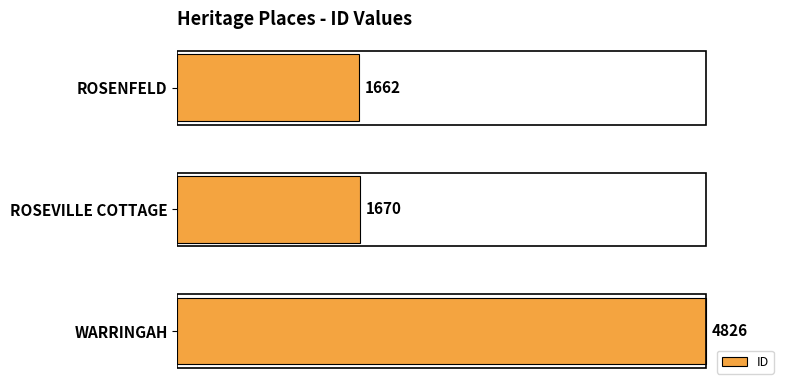

What is the average value?

2719